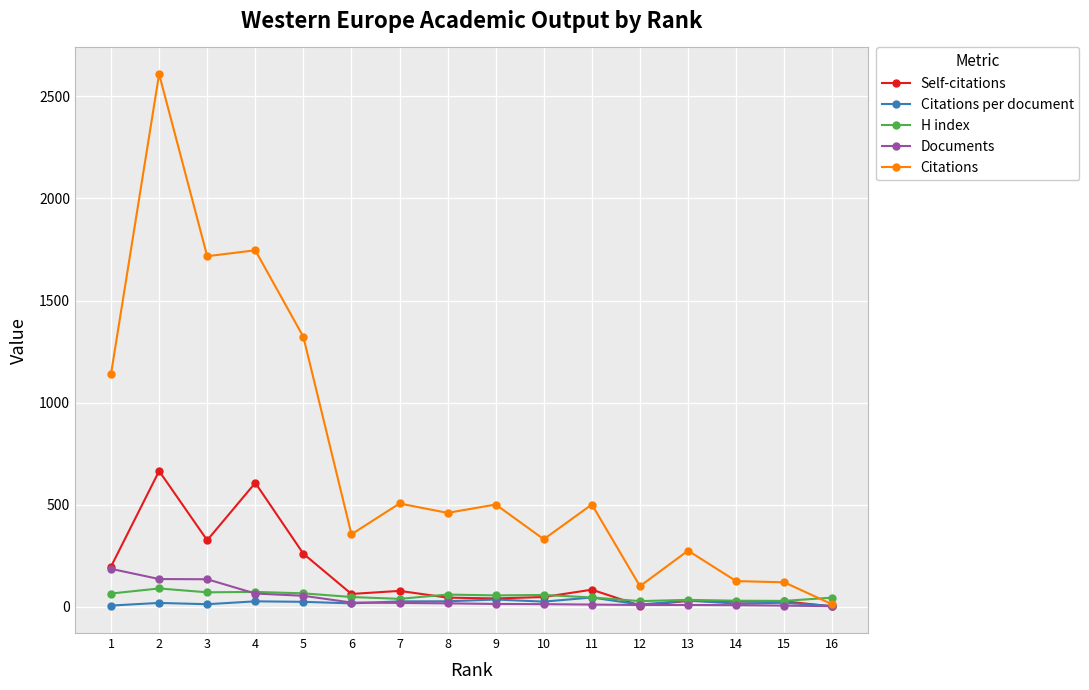

What is the total value across all series at 2?

3519.2